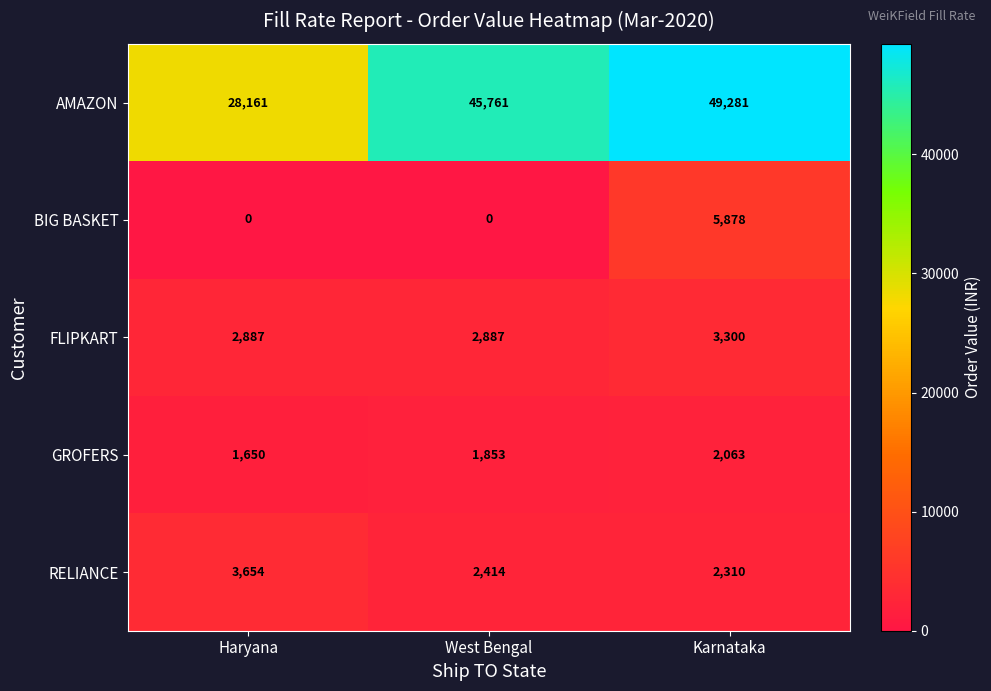

Reading right to left, what are all the values shown in this chart?

AMAZON: Karnataka=49281	West Bengal=45761	Haryana=28161
BIG BASKET: Karnataka=5878	West Bengal=0	Haryana=0
FLIPKART: Karnataka=3300	West Bengal=2887	Haryana=2887
GROFERS: Karnataka=2063	West Bengal=1853	Haryana=1650
RELIANCE: Karnataka=2310	West Bengal=2414	Haryana=3654